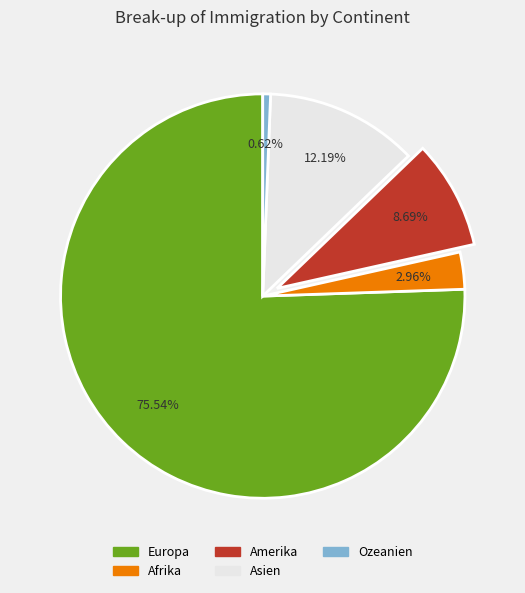

What percentage do Amerika and Ozeanien together represent?

9.3%